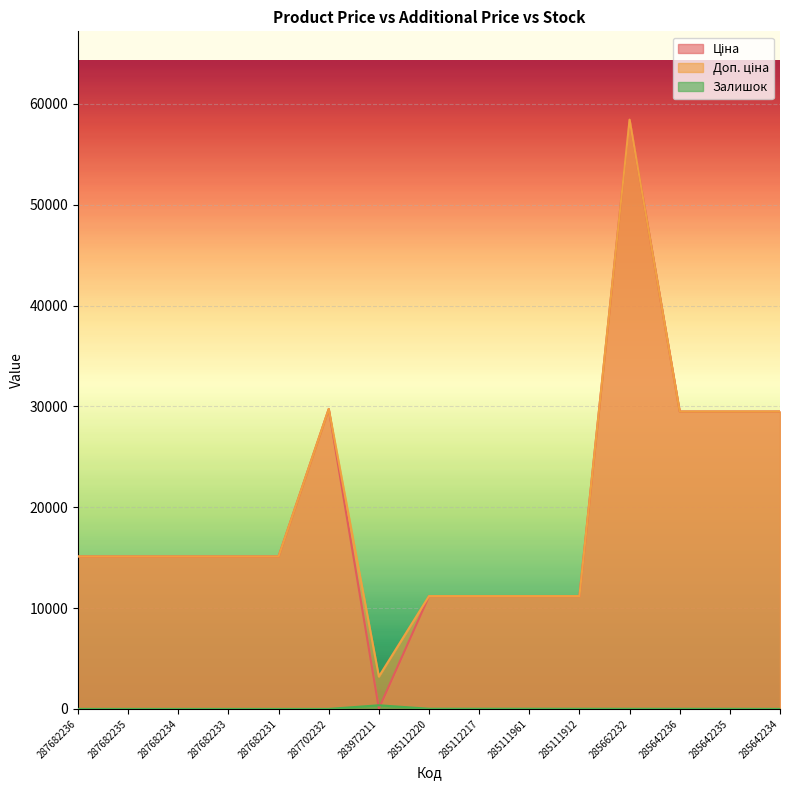

How many interior local peaks does the Доп. ціна series have?

2